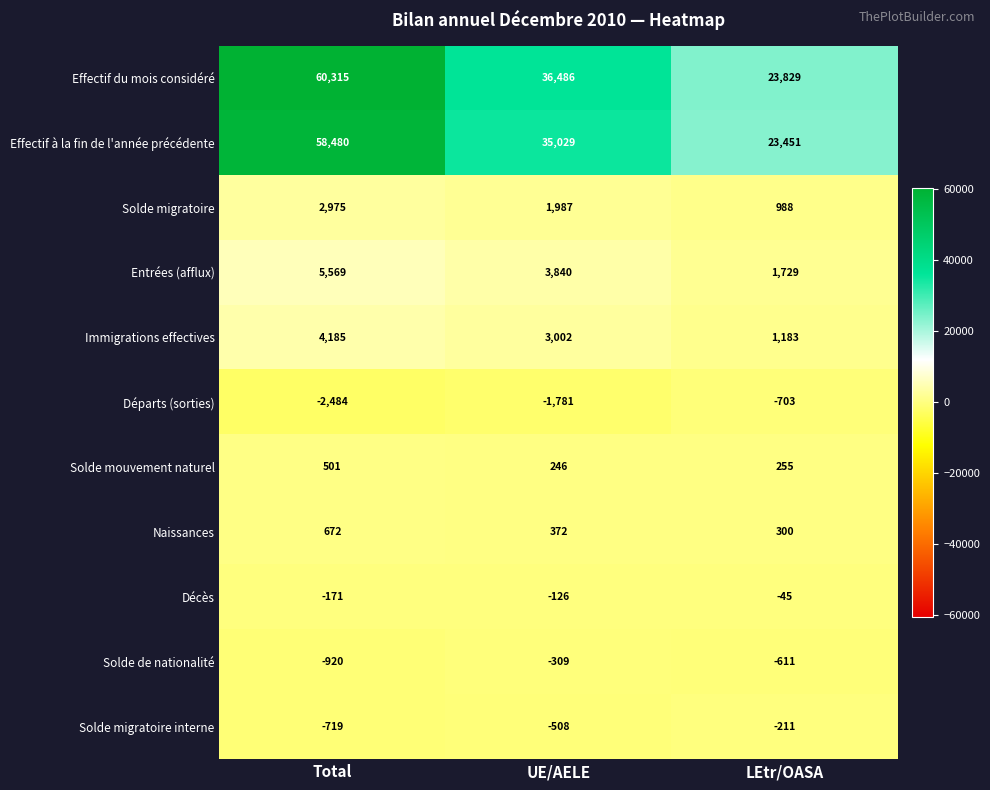

Which category has the highest value across all series?

Total